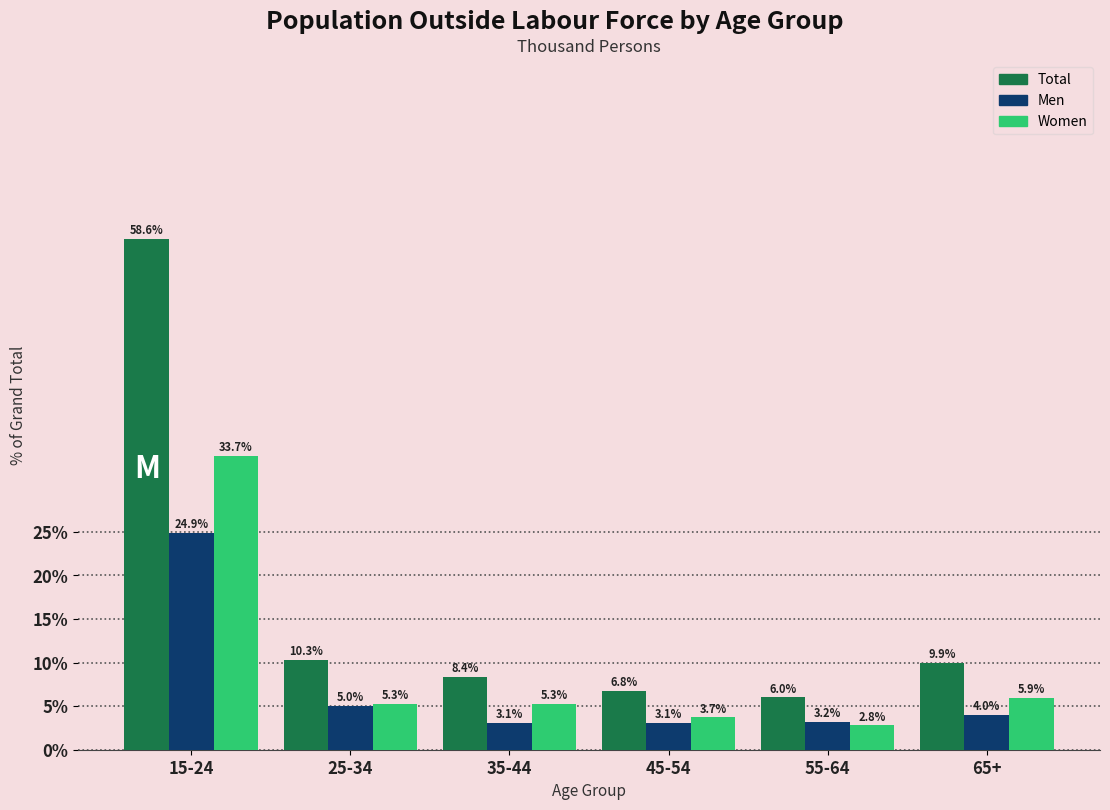

Reading left to right, what are all the values shown in this chart?

Total: 58.6	10.3	8.4	6.8	6.0	9.9
Men: 24.9	5.0	3.1	3.1	3.2	4.0
Women: 33.7	5.3	5.3	3.7	2.8	5.9